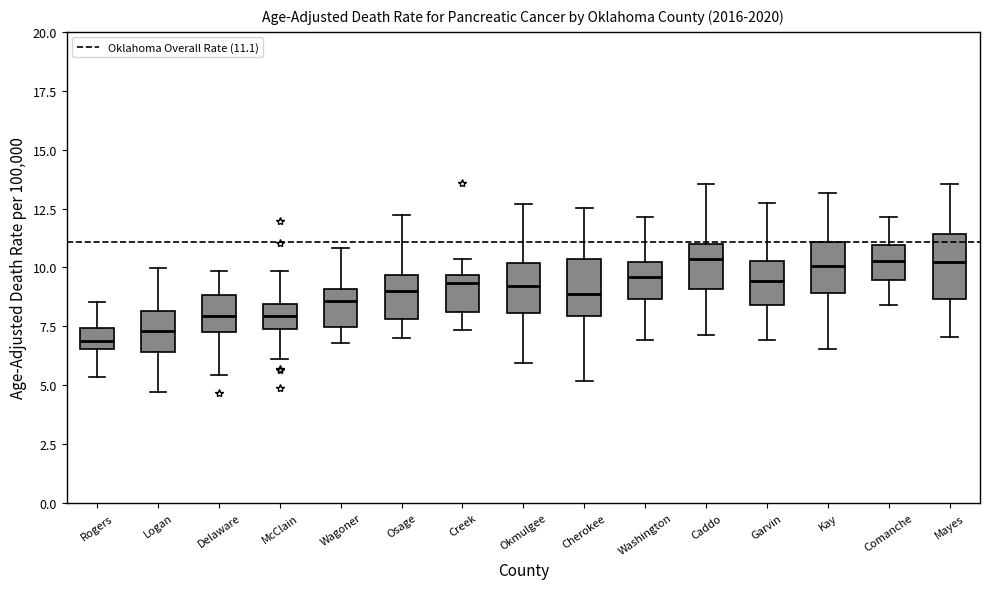

Where does the median line of the box for Okmulgee sit on the y-axis? The values are not printed on the chart, so give them approximately, as read against the axis.

9.0